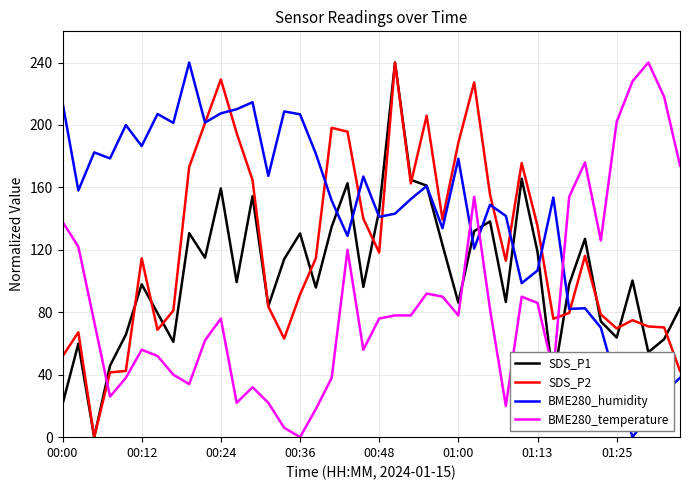

What is the difference between the maximum and minimum values in the SDS_P2 series?

240.0